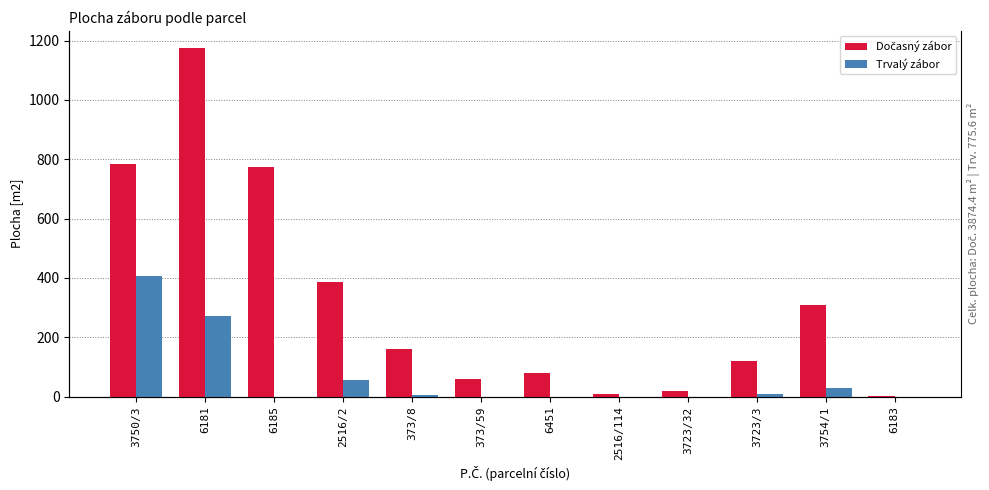

How many bars are there in total?

24